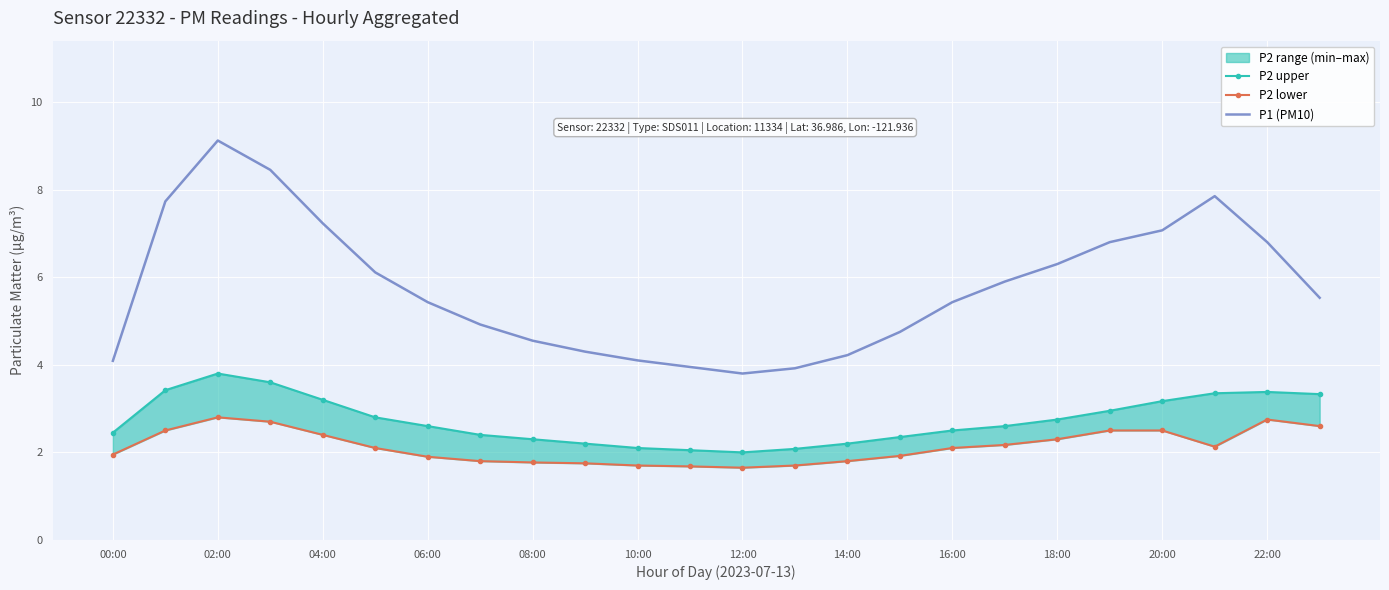

The P1 (PM10) series shows 3.8 at 12:00. True or false?

True